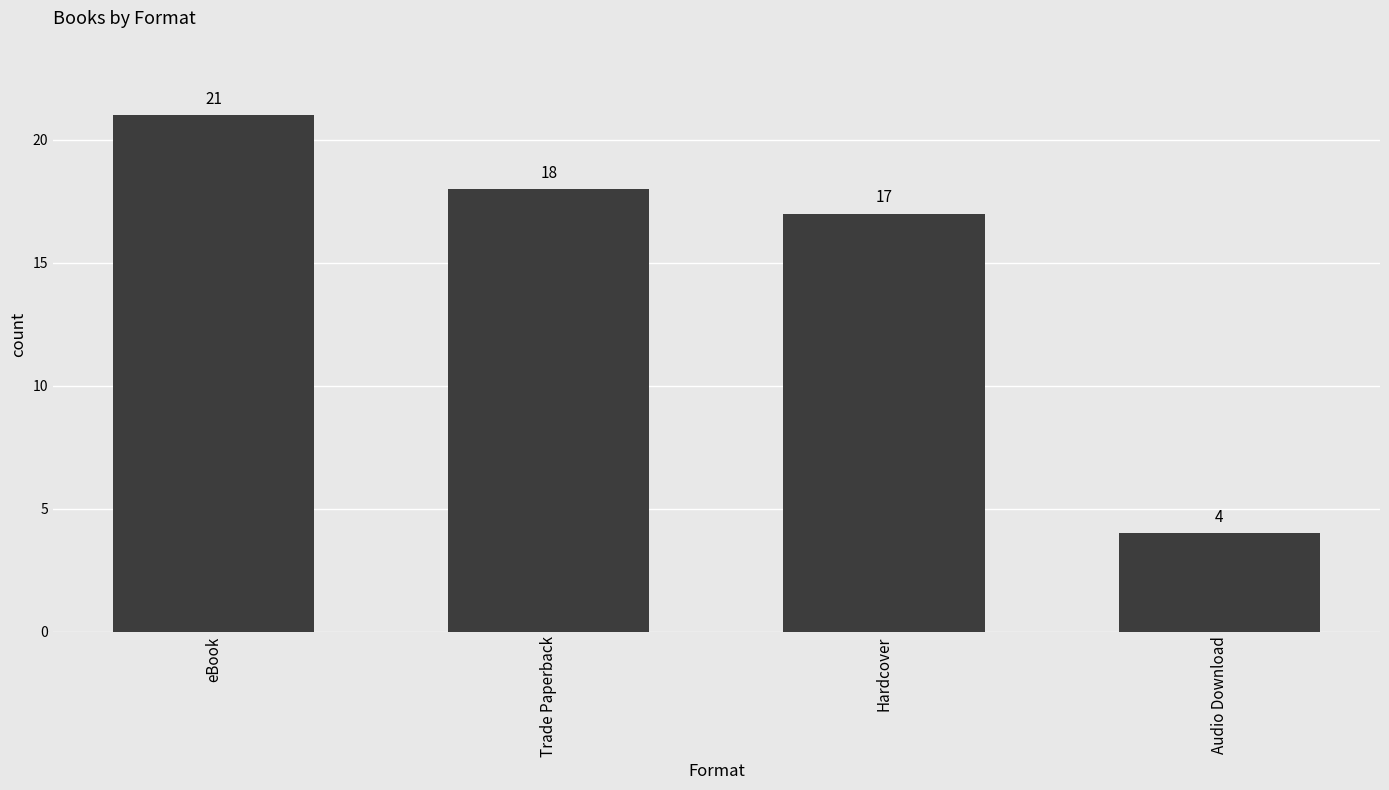

How many distinct data groups are displayed?

1